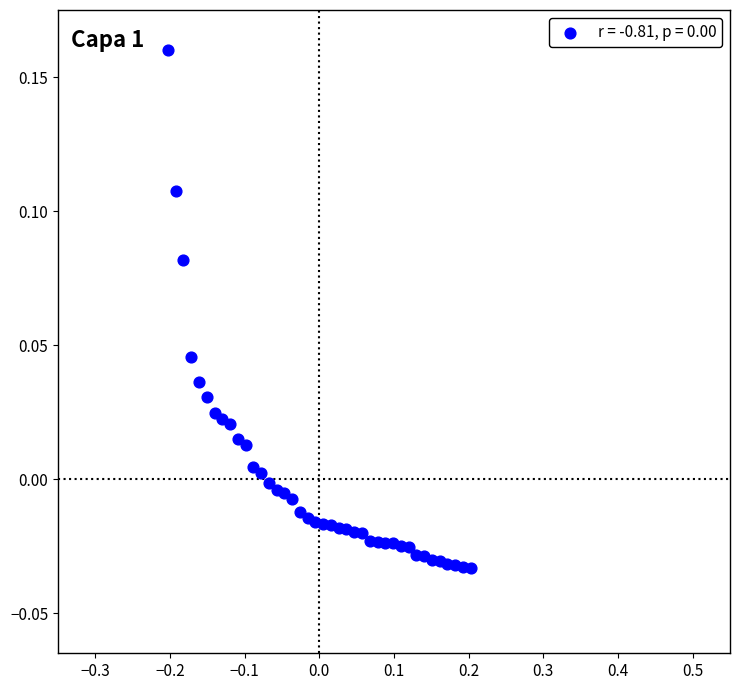

Count the number of points in this scatter plot.

40